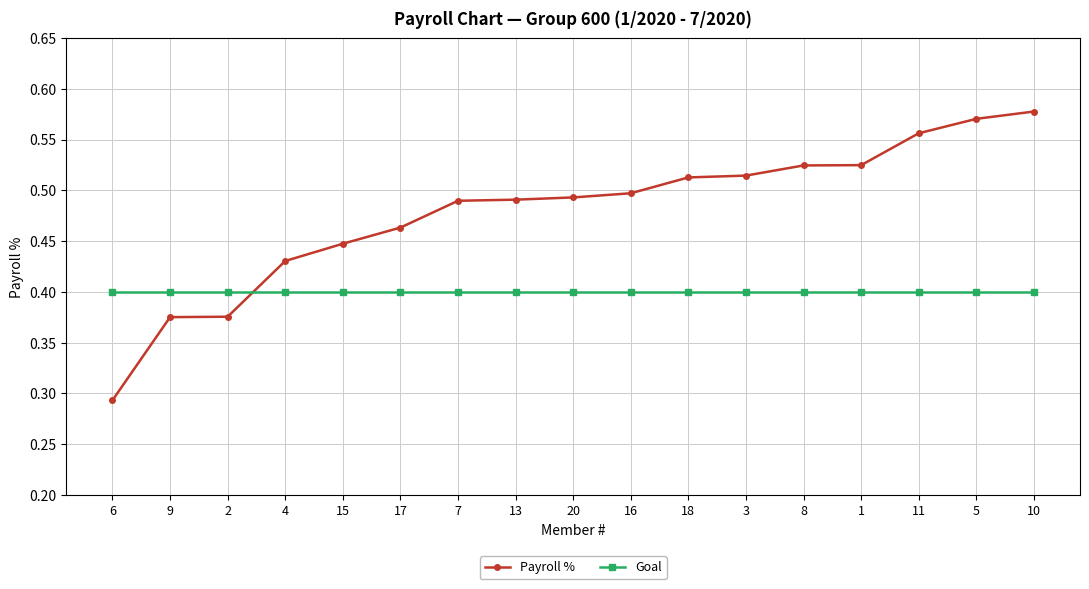

What is the label of the 5th point from the right?

8